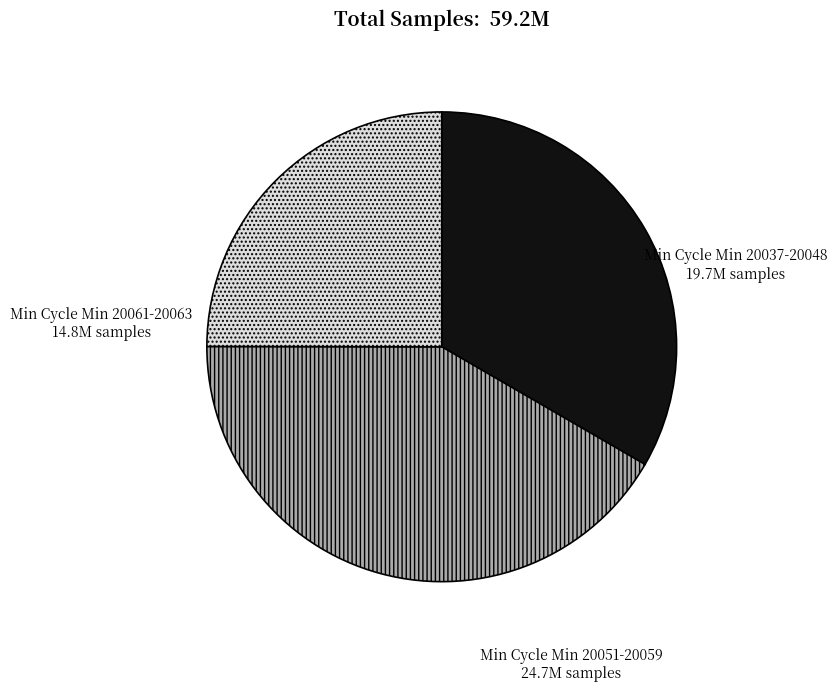

Is there any slice that represents more than half of the pie?

No